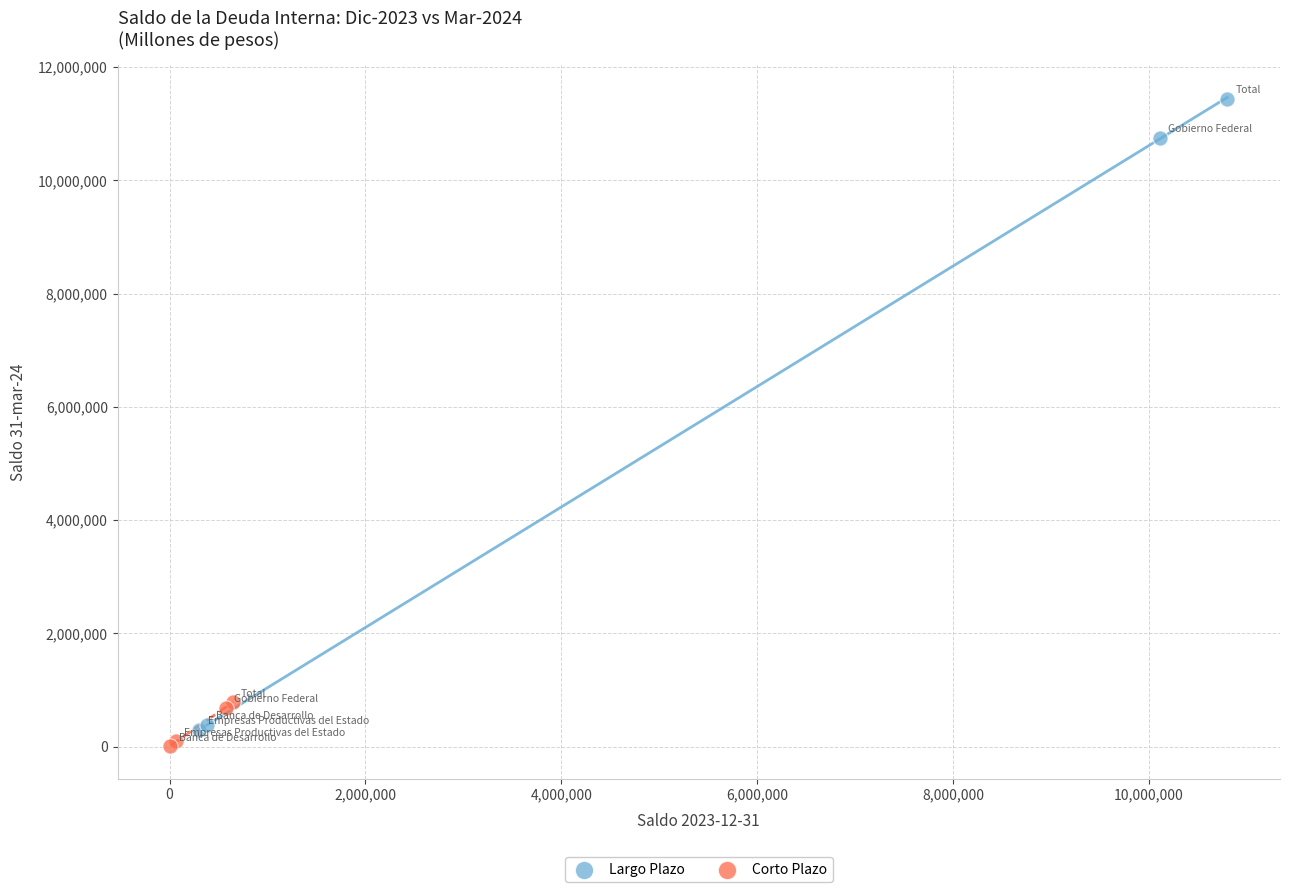

Which series reaches the minimum Y coordinate?

Corto Plazo